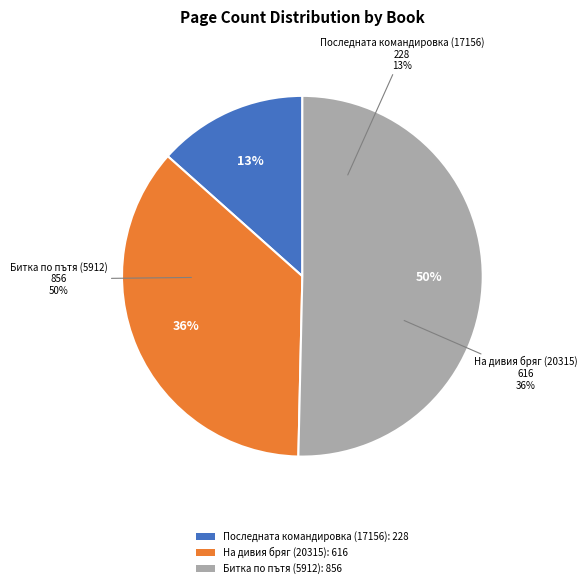

The Битка по пътя (5912) slice represents 41% of the pie. True or false?

False